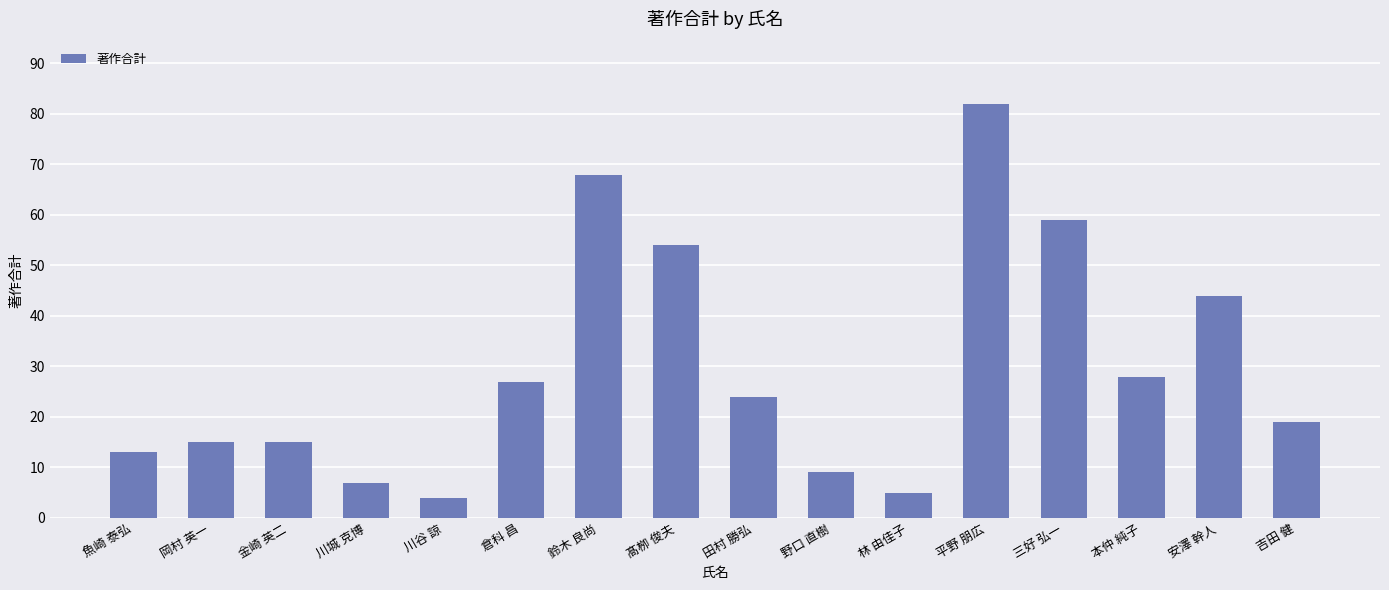

What is the average value?

30